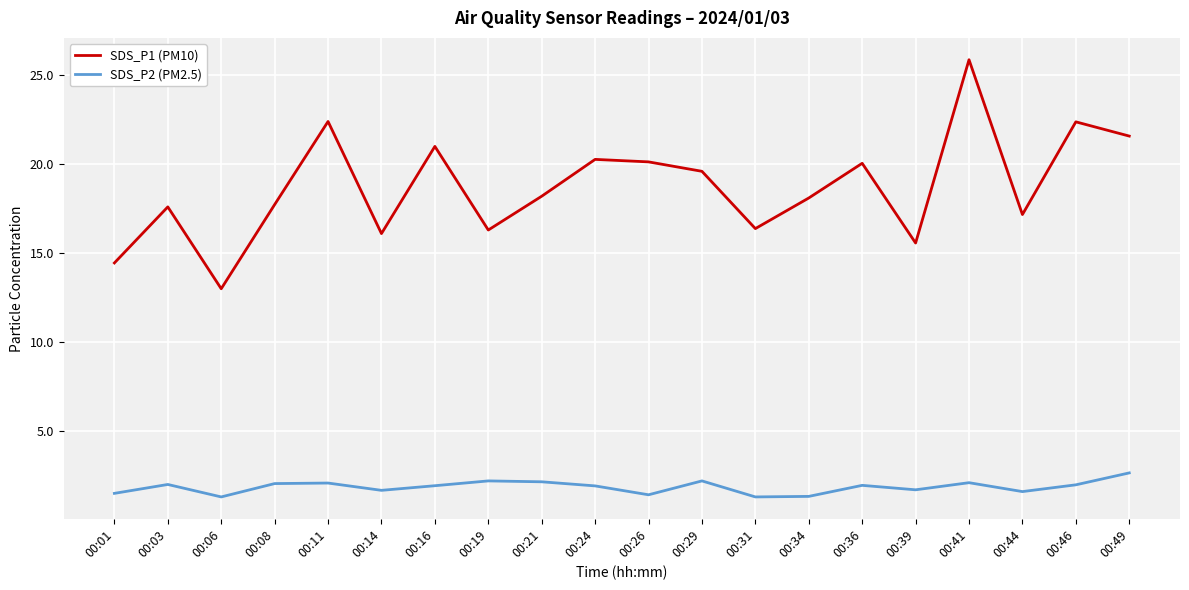

The SDS_P1 (PM10) series shows 20.1 at 00:26. True or false?

True